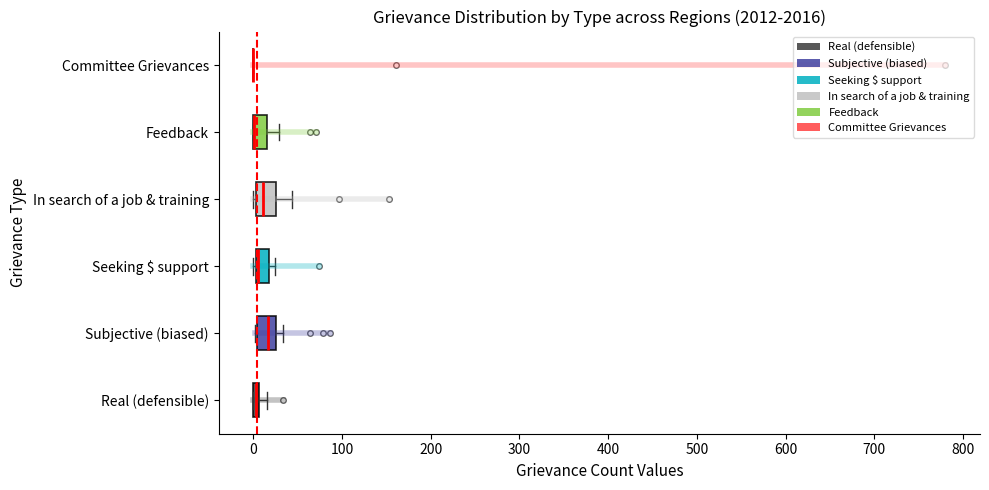

Where is the left edge of the box for In search of a job & training on the x-axis? The values are not printed on the chart, so give them approximately, as read against the axis.

0